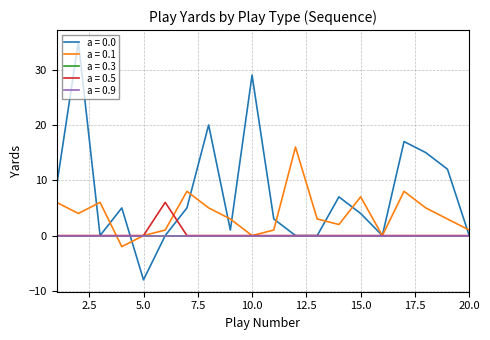

Does the chart display data point markers on the line(s)?

No